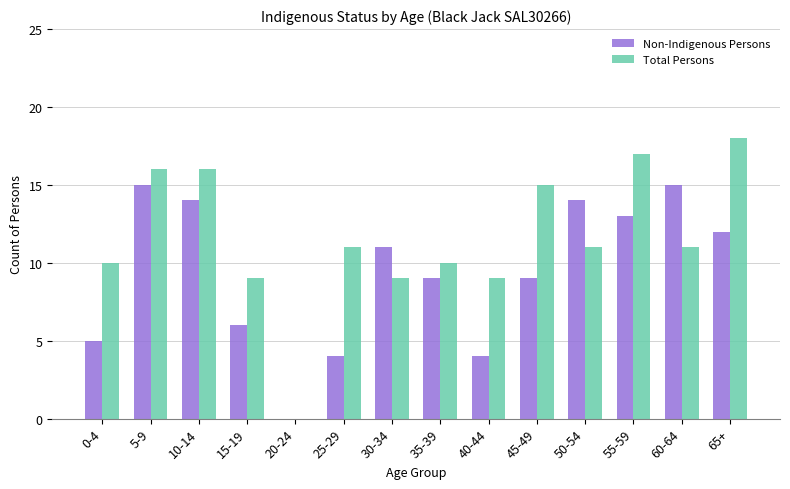

At which label is Non-Indigenous Persons closest to 7?

15-19